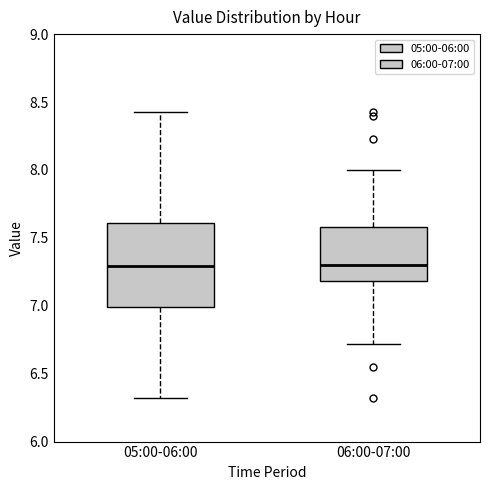

Reading left to right, transcribe this box plot: for each box, give where its median line is, the range the box spans, and where its two whiskers end, as read against the y-axis. The values are not printed on the chart, so give them approximately, as read against the axis.

05:00-06:00: median 7.30, box 7.00 to 7.60, whiskers 6.30 to 8.45
06:00-07:00: median 7.30, box 7.20 to 7.60, whiskers 6.70 to 8.00